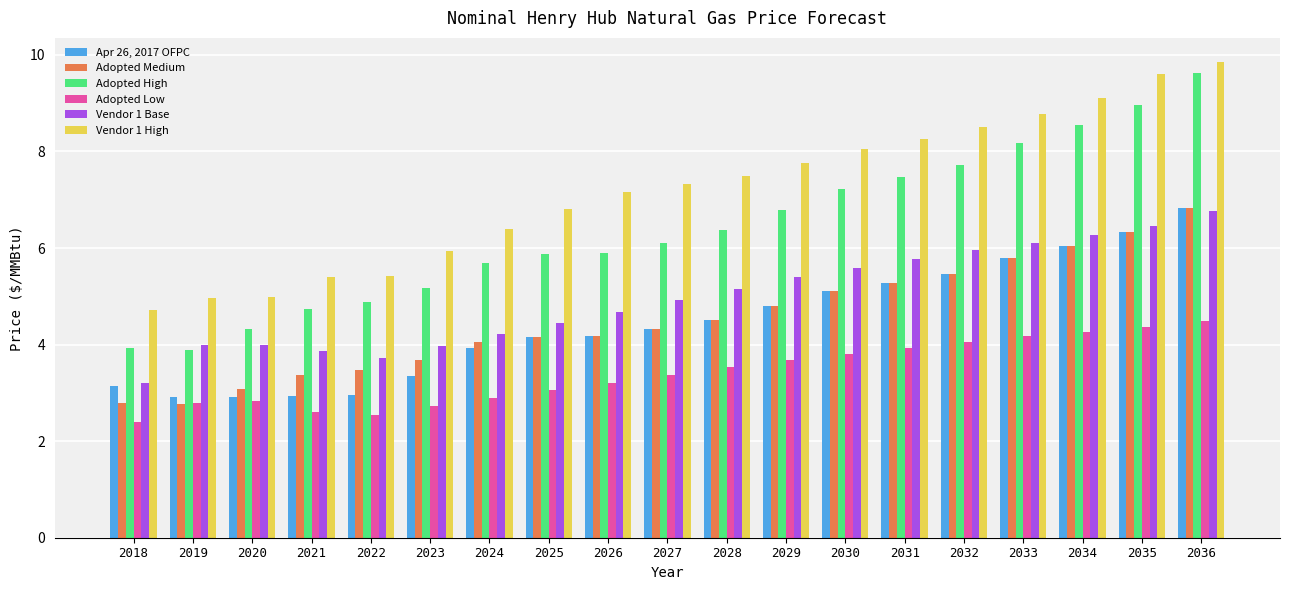

How many groups of bars are there?

19